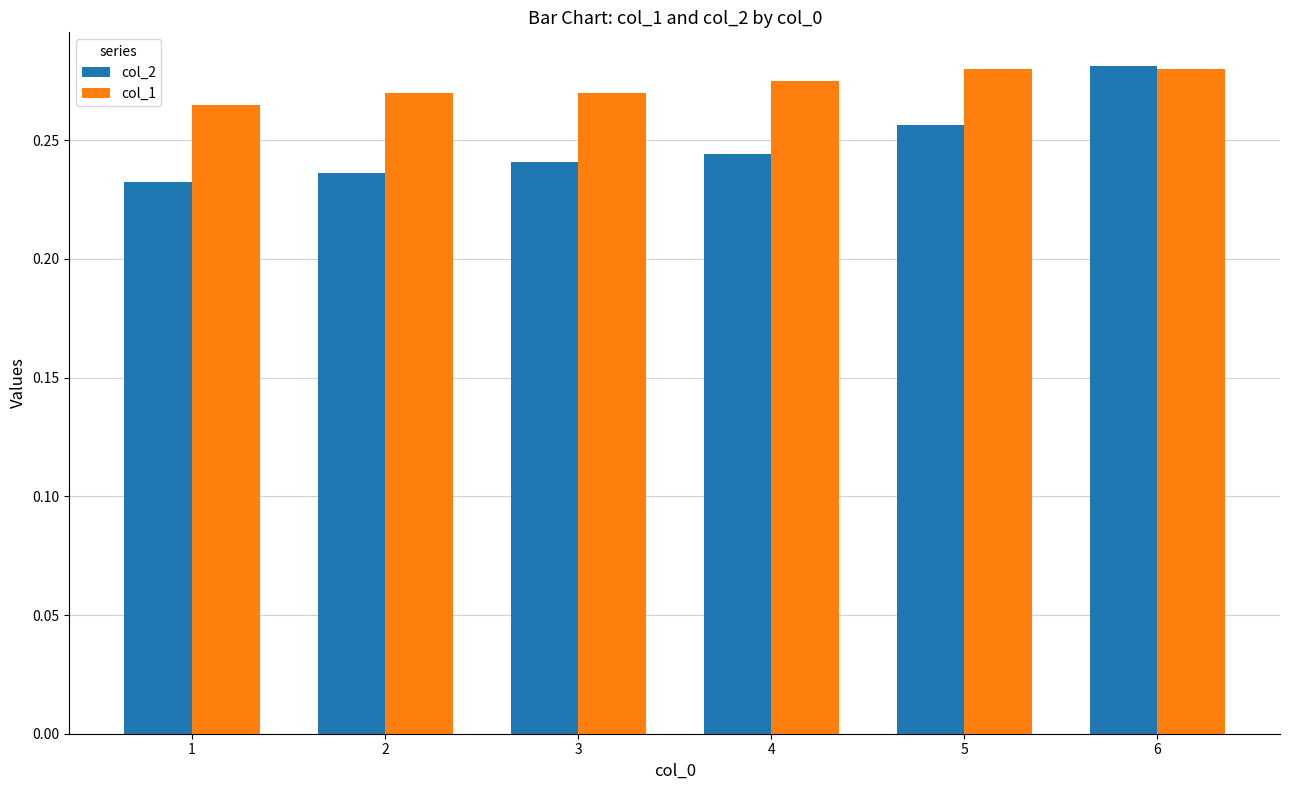

The value of col_1 at 5 is 0.2. True or false?

False